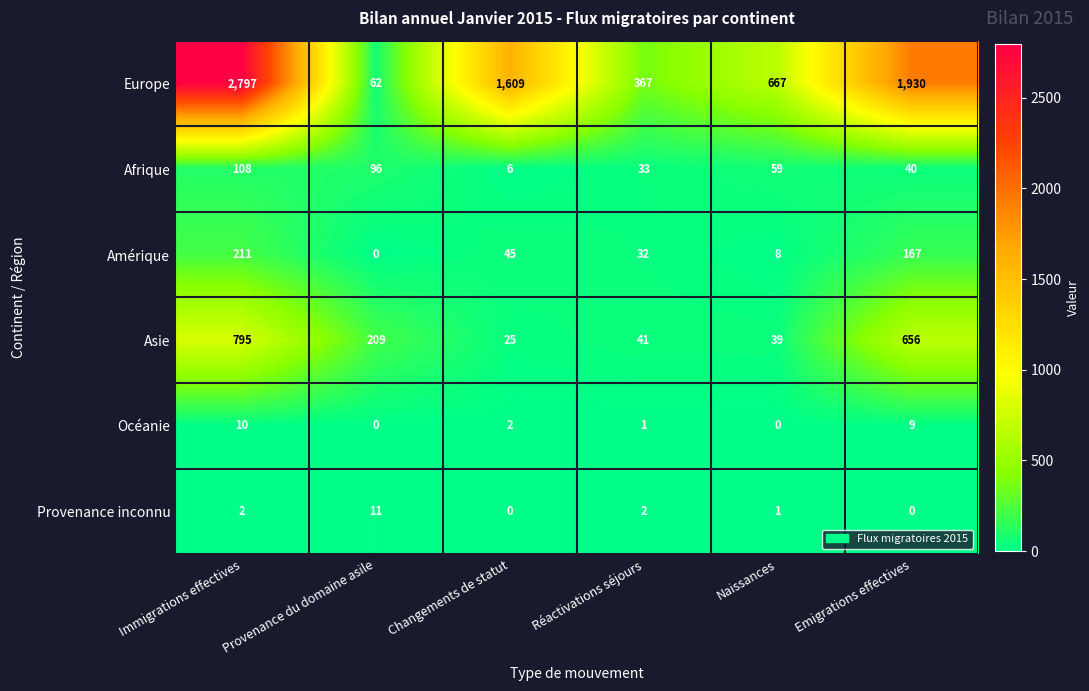

How many distinct data groups are displayed?

6